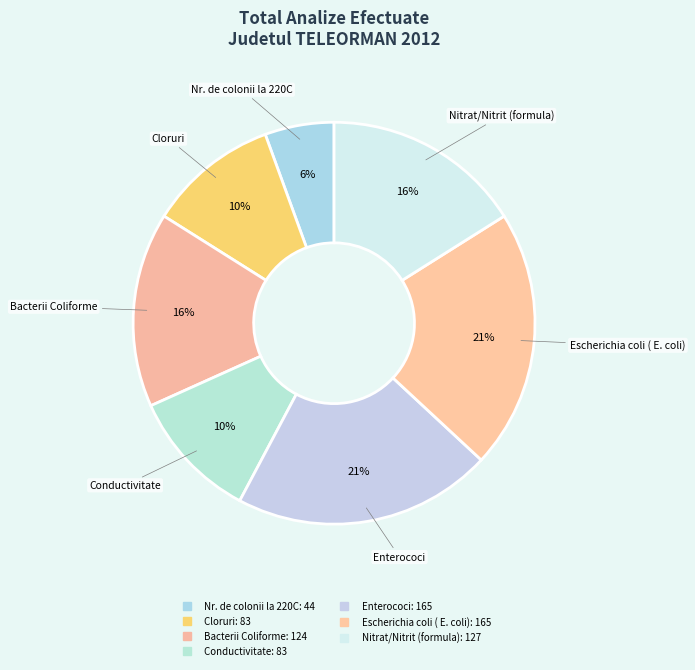

What is the largest slice in the pie chart?

Enterococi